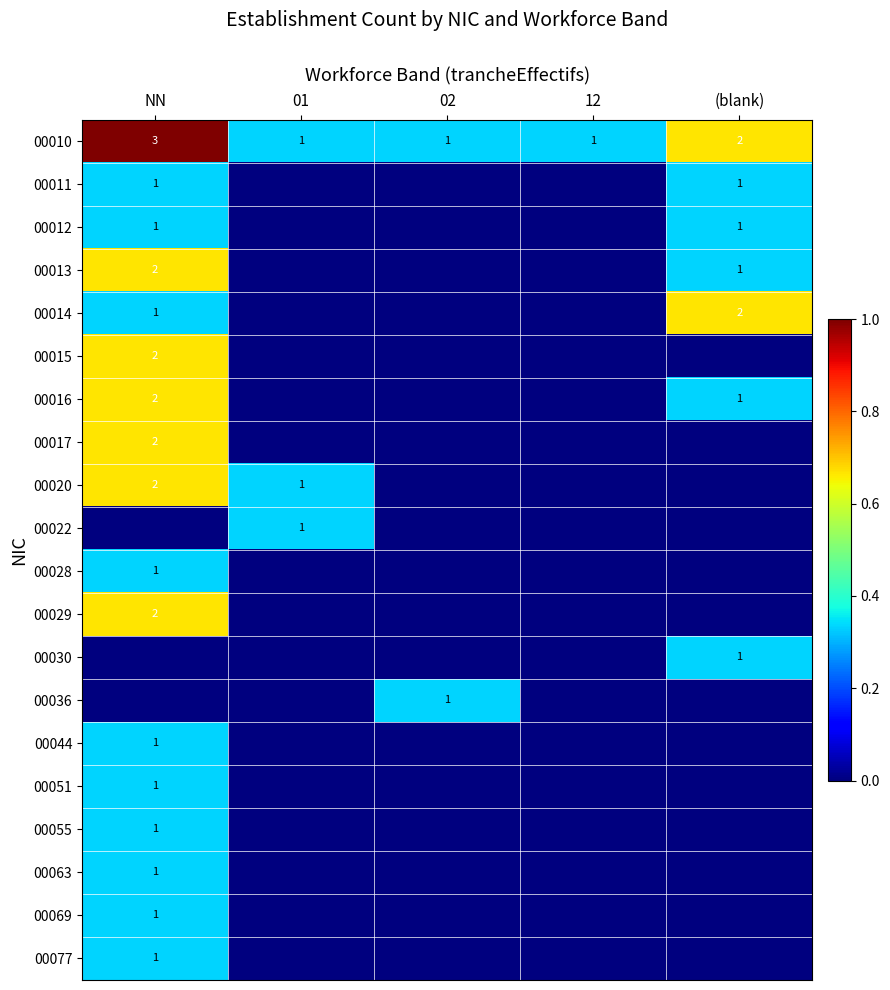

True or false: 00016 has a value of 1 at (blank).

True